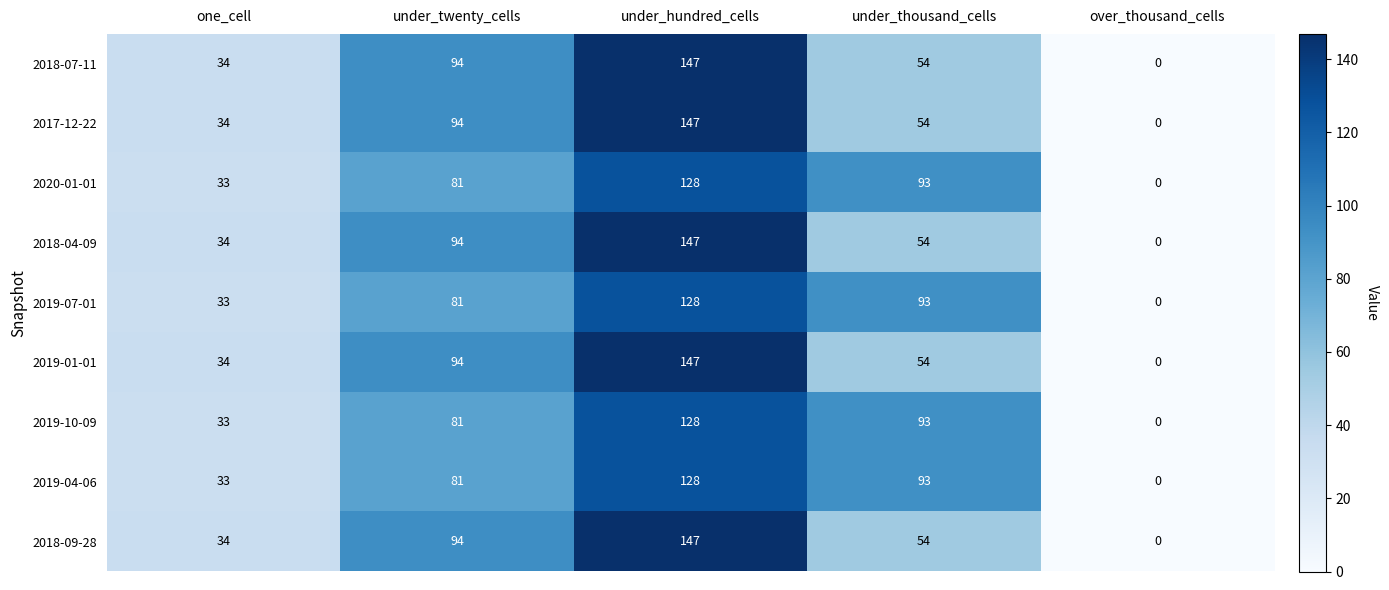

Where is 2019-10-09 nearest to the value 64?

under_twenty_cells